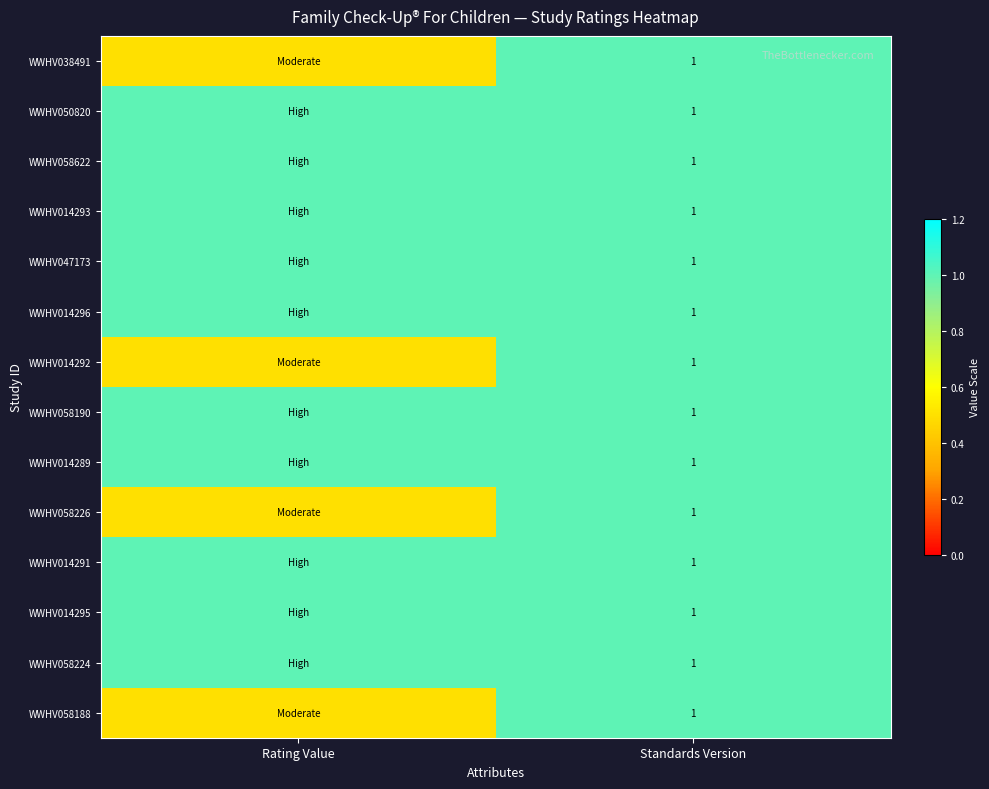

Is it true that WWHV058622 equals 0.3 at Standards Version?

False